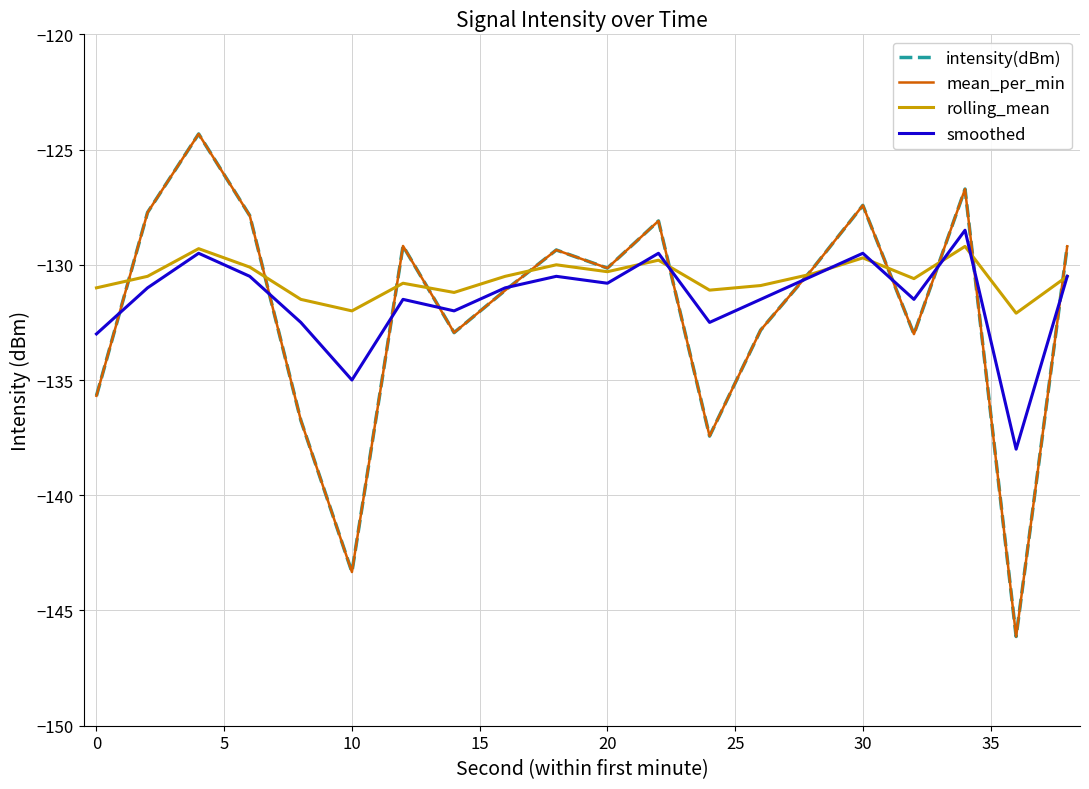

Reading left to right, extract all data points from this chart.

intensity(dBm): -135.7	-127.7	-124.3	-127.9	-136.7	-143.3	-129.2	-132.9	-131.1	-129.4	-130.1	-128.1	-137.4	-132.8	-130.2	-127.4	-133.0	-126.7	-146.1	-129.2
mean_per_min: -135.7	-127.7	-124.3	-127.9	-136.7	-143.3	-129.2	-132.9	-131.1	-129.4	-130.1	-128.1	-137.4	-132.8	-130.2	-127.4	-133.0	-126.7	-146.1	-129.2
rolling_mean: -131.0	-130.5	-129.3	-130.1	-131.5	-132.0	-130.8	-131.2	-130.5	-130.0	-130.3	-129.8	-131.1	-130.9	-130.4	-129.7	-130.6	-129.2	-132.1	-130.5
smoothed: -133.0	-131.0	-129.5	-130.5	-132.5	-135.0	-131.5	-132.0	-131.0	-130.5	-130.8	-129.5	-132.5	-131.5	-130.5	-129.5	-131.5	-128.5	-138.0	-130.5